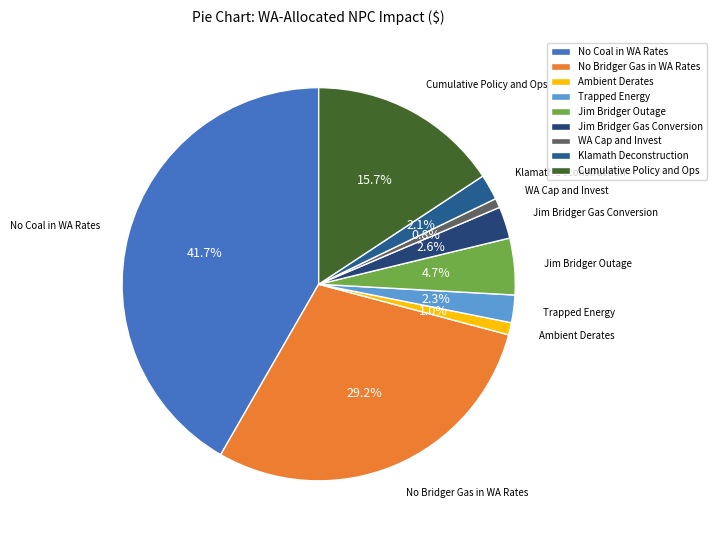

Which has a higher value, Ambient Derates or Cumulative Policy and Ops?

Cumulative Policy and Ops